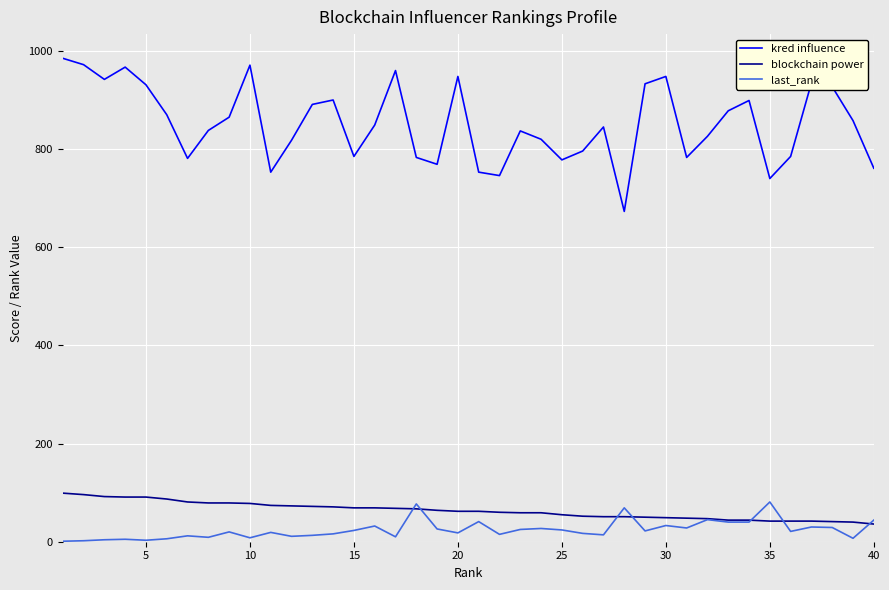

What is the lowest value of the kred influence series?

673